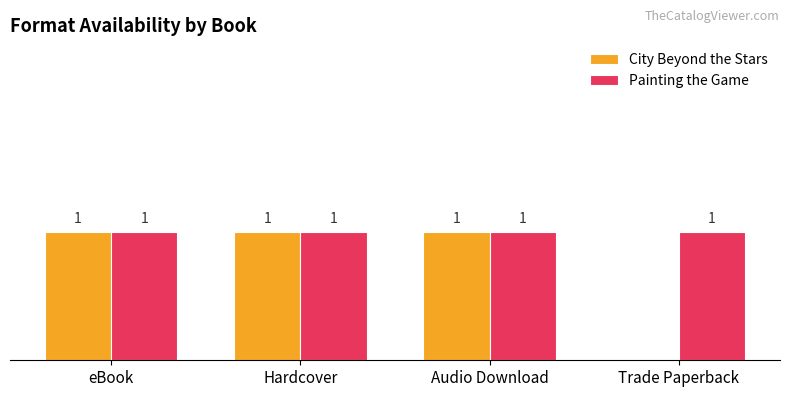

Between Audio Download and Trade Paperback, which series saw the biggest shift?

City Beyond the Stars